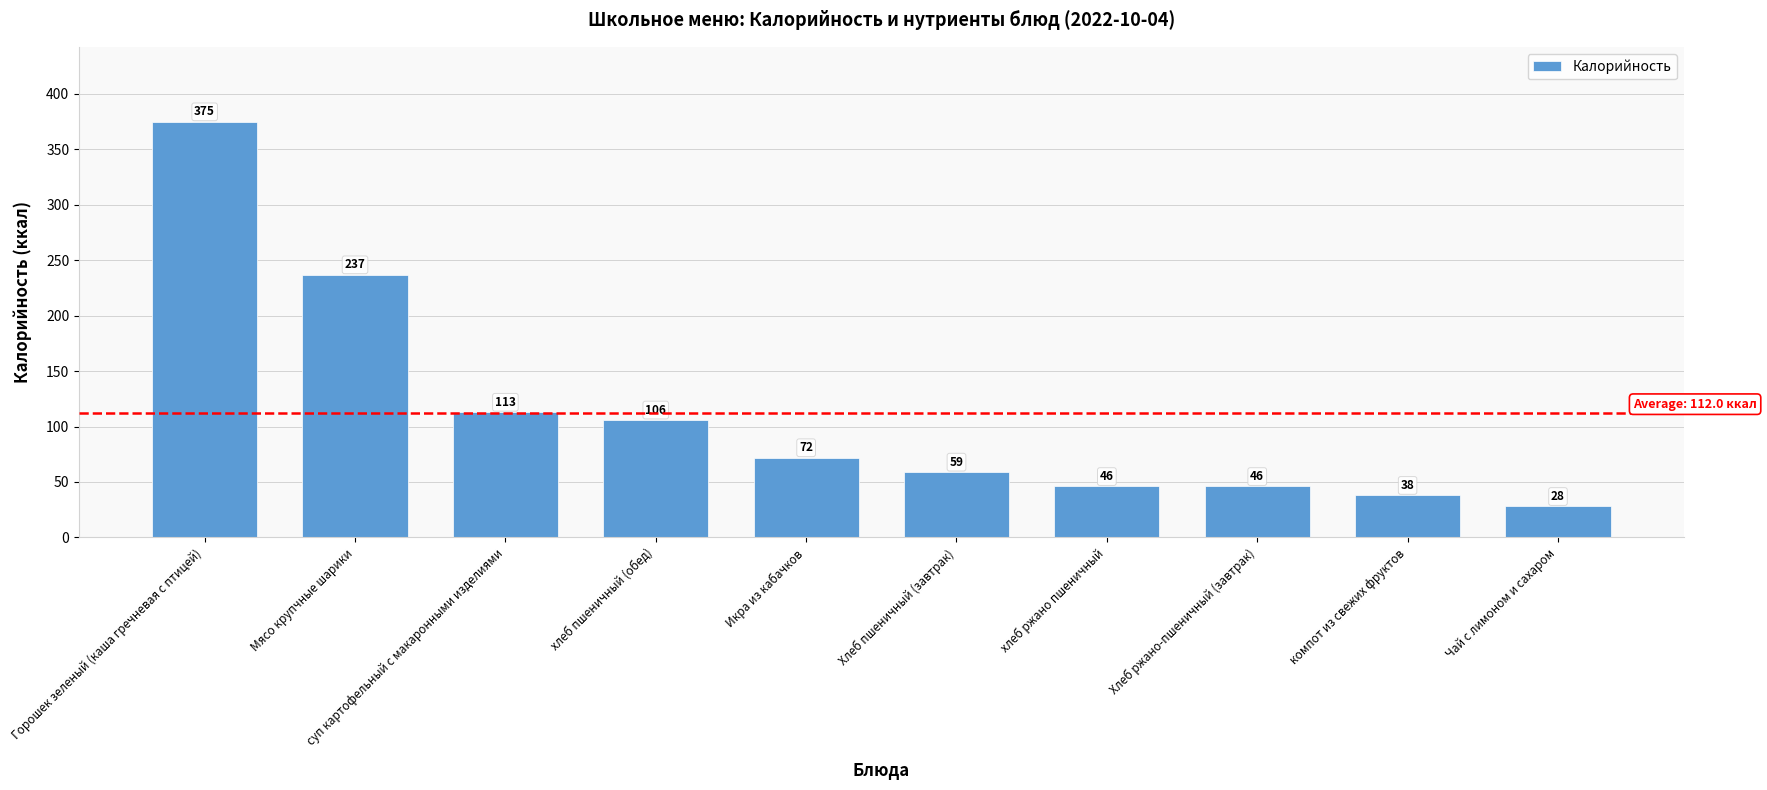

Reading left to right, what are all the values shown in this chart?

375	237	113	106	72	59	46	46	38	28